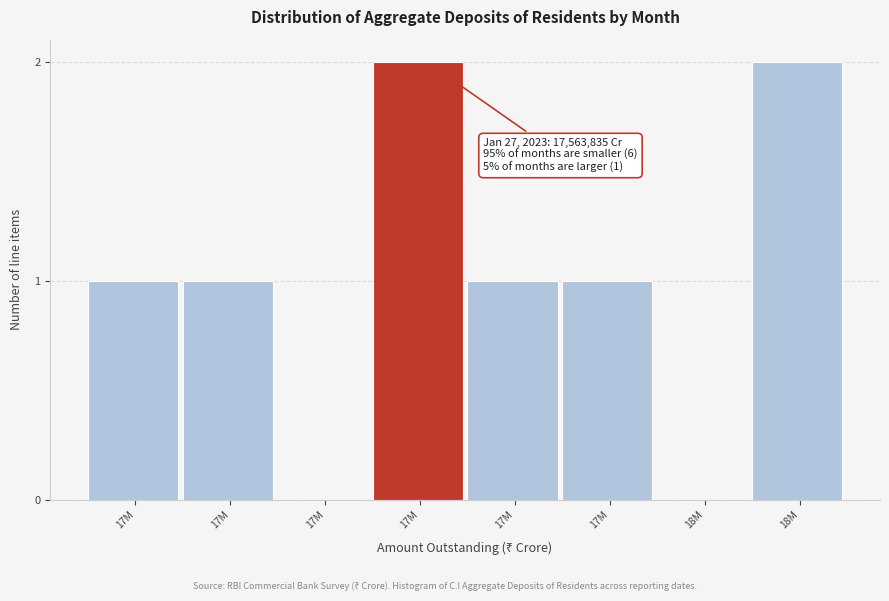

Count the number of categories in the chart.

8